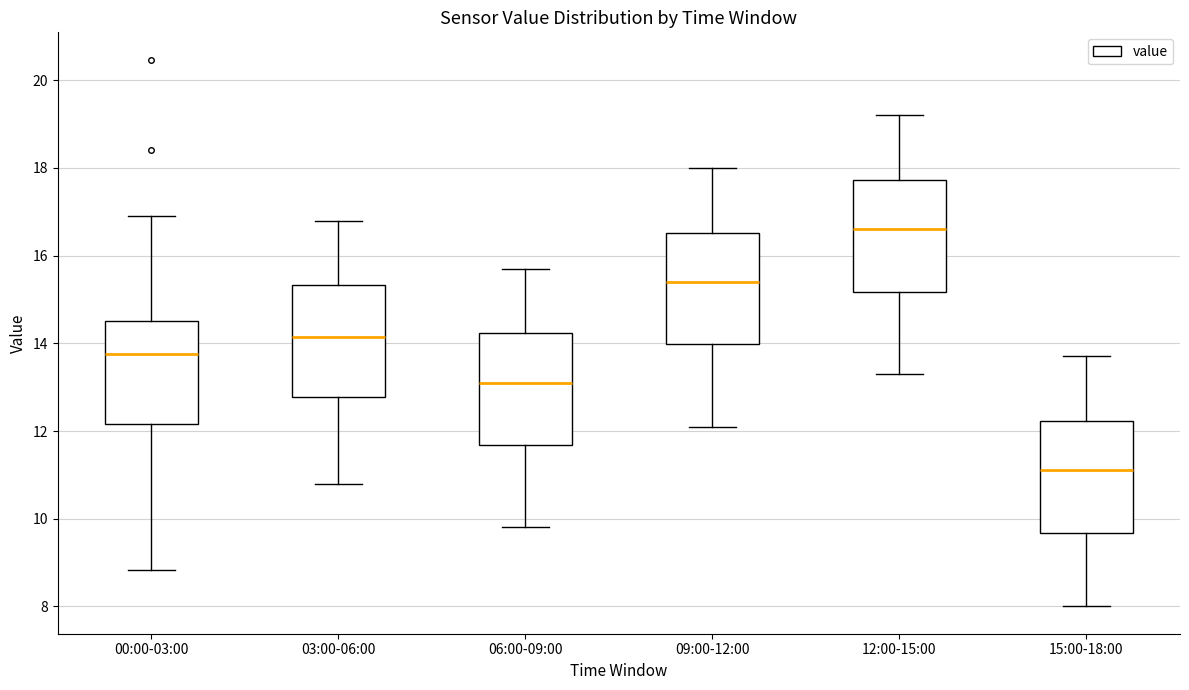

Reading left to right, read every box against the y-axis: the position of its median line, the range the box covers, and the ends of its whiskers. The values are not printed on the chart, so give them approximately, as read against the axis.

00:00-03:00: median 13.8, box 12.2 to 14.6, whiskers 8.8 to 17.0
03:00-06:00: median 14.2, box 12.8 to 15.4, whiskers 10.8 to 16.8
06:00-09:00: median 13.2, box 11.6 to 14.2, whiskers 9.8 to 15.8
09:00-12:00: median 15.4, box 14.0 to 16.6, whiskers 12.2 to 18.0
12:00-15:00: median 16.6, box 15.2 to 17.8, whiskers 13.4 to 19.2
15:00-18:00: median 11.2, box 9.6 to 12.2, whiskers 8.0 to 13.8